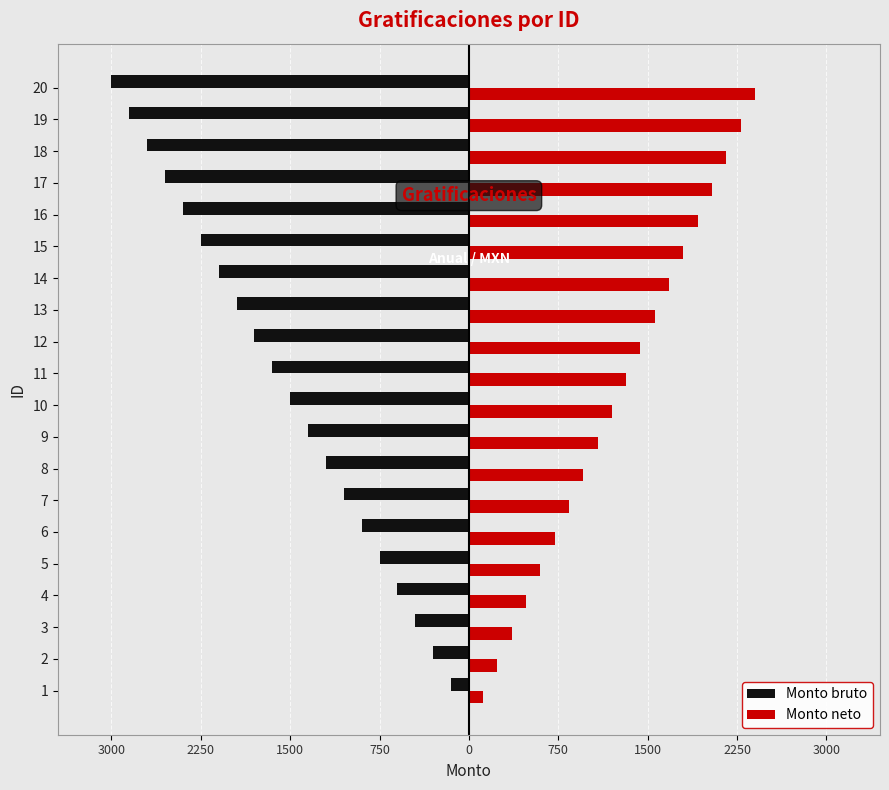

What are all the series names shown in the legend?

Monto bruto, Monto neto